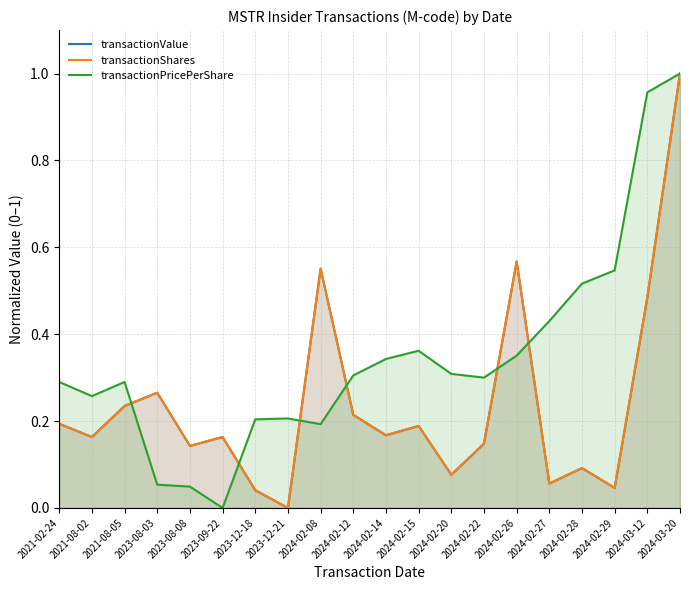

What is the sum of all transactionShares values?

4.8